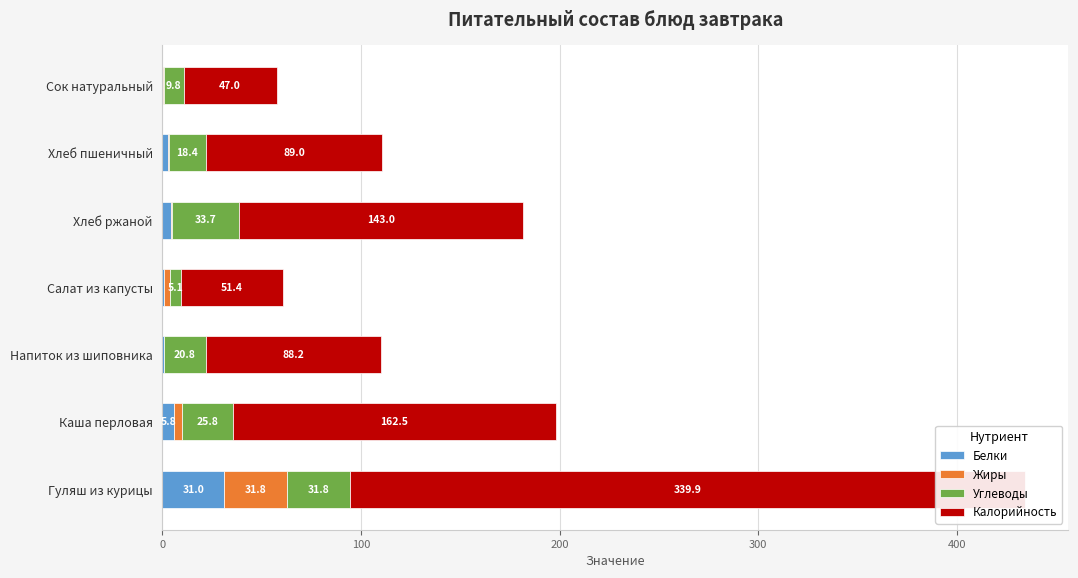

Reading left to right, transcribe all the data shown in this chart.

Белки: 31.0	5.8	0.7	1.0	4.3	3.0	0.4
Жиры: 31.8	4.1	0.3	3.0	0.7	0.4	0.4
Углеводы: 31.8	25.8	20.8	5.1	33.7	18.4	9.8
Калорийность: 339.9	162.5	88.2	51.4	143.0	89.0	47.0